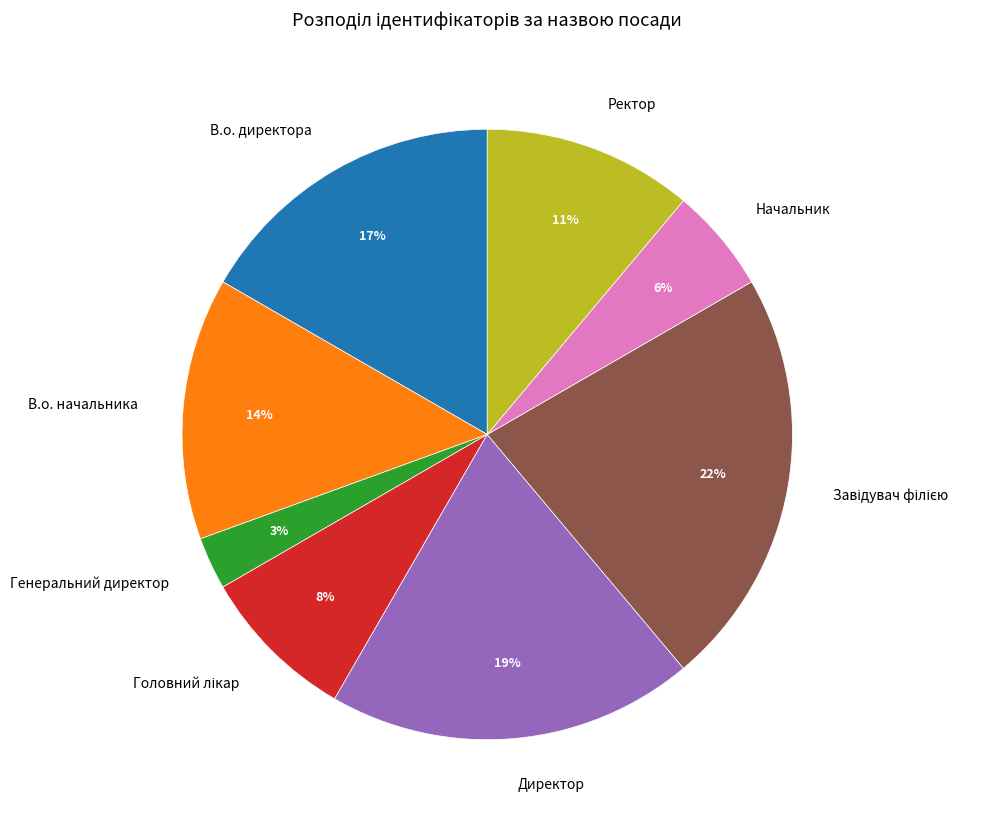

To the nearest percent, what is the difference between the Начальник and В.о. начальника slice percentages?

8%